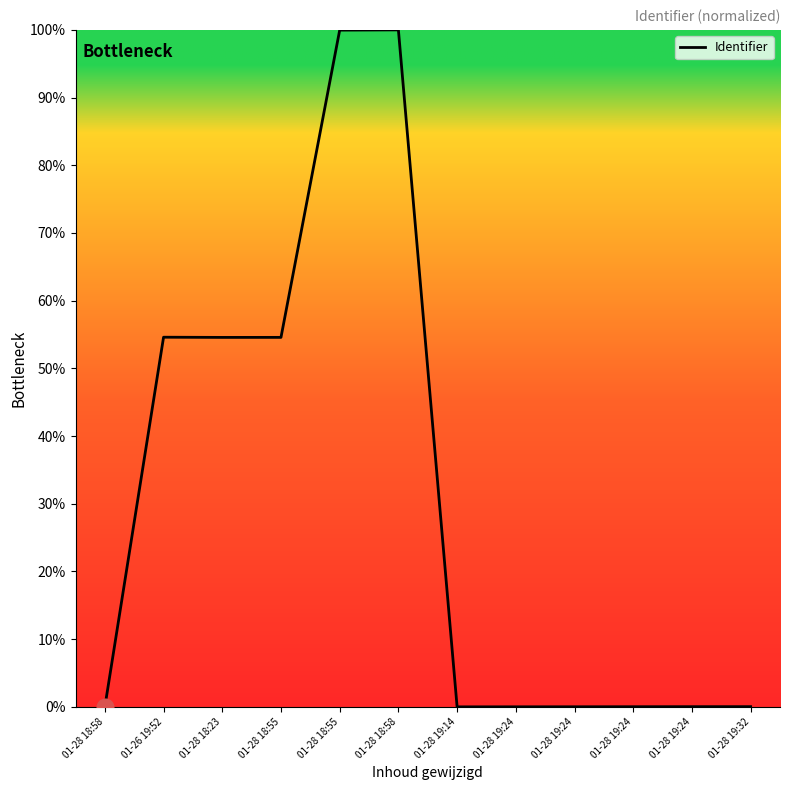

List the labels in order of value, largest first.

01-28 18:58, 01-28 18:55, 01-26 19:52, 01-28 18:55, 01-28 18:23, 01-28 19:32, 01-28 19:24, 01-28 19:24, 01-28 19:24, 01-28 19:24, 01-28 19:14, 01-28 18:58